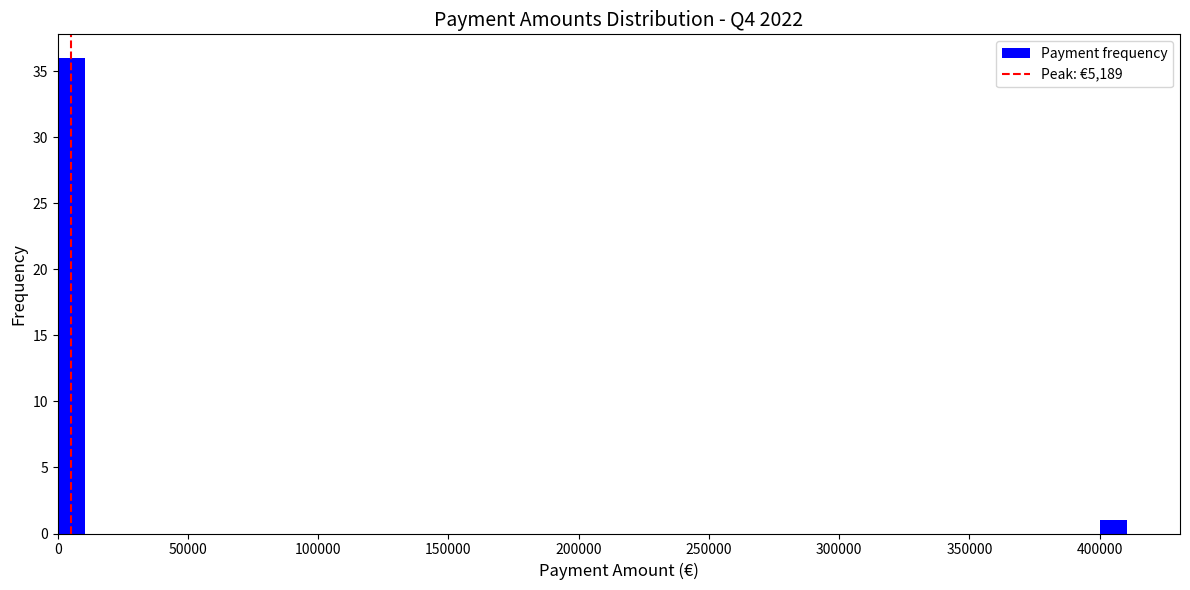

Around what value on the x-axis is the tallest bar? Give the approximate position of its centre, as read against the axis.

5000